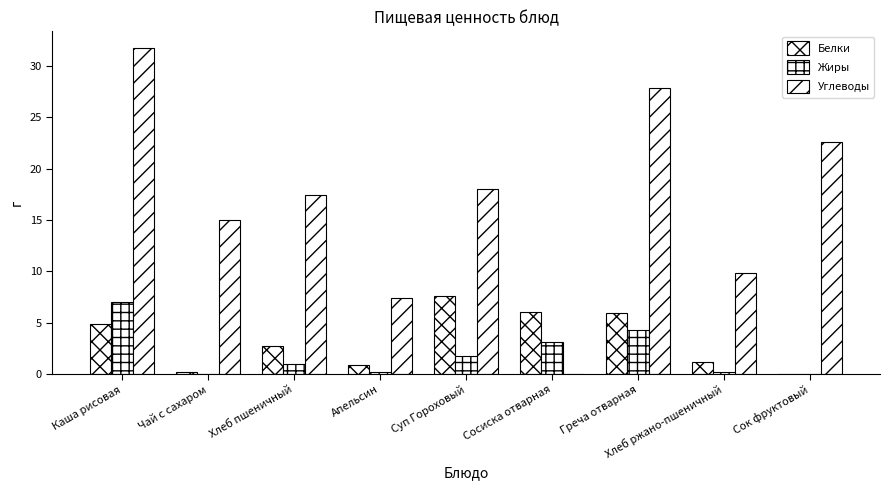

At which label is Белки closest to 3?

Хлеб пшеничный